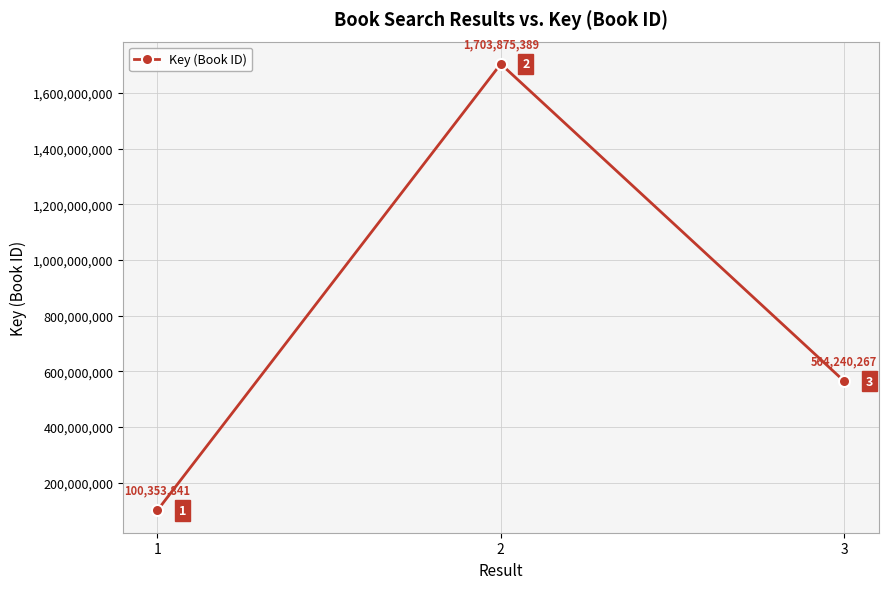

What is the maximum value shown in the chart?

1703875389